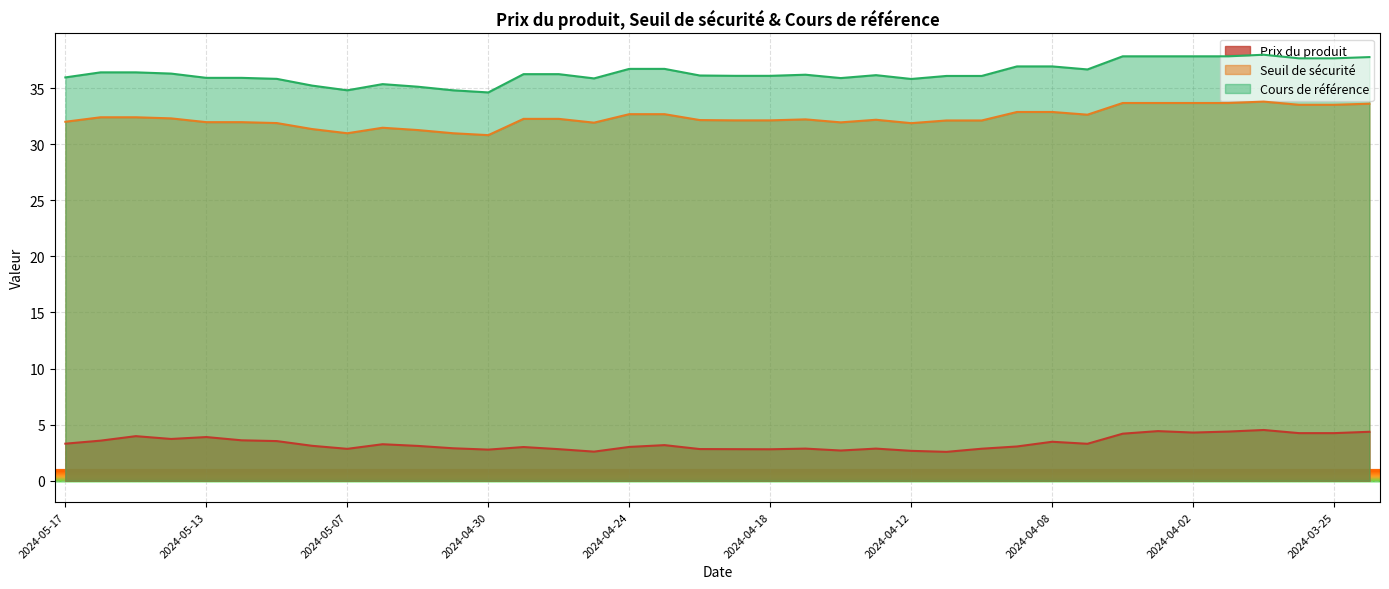

What is the value of the Prix du produit point at the 22nd from the left?

2.9